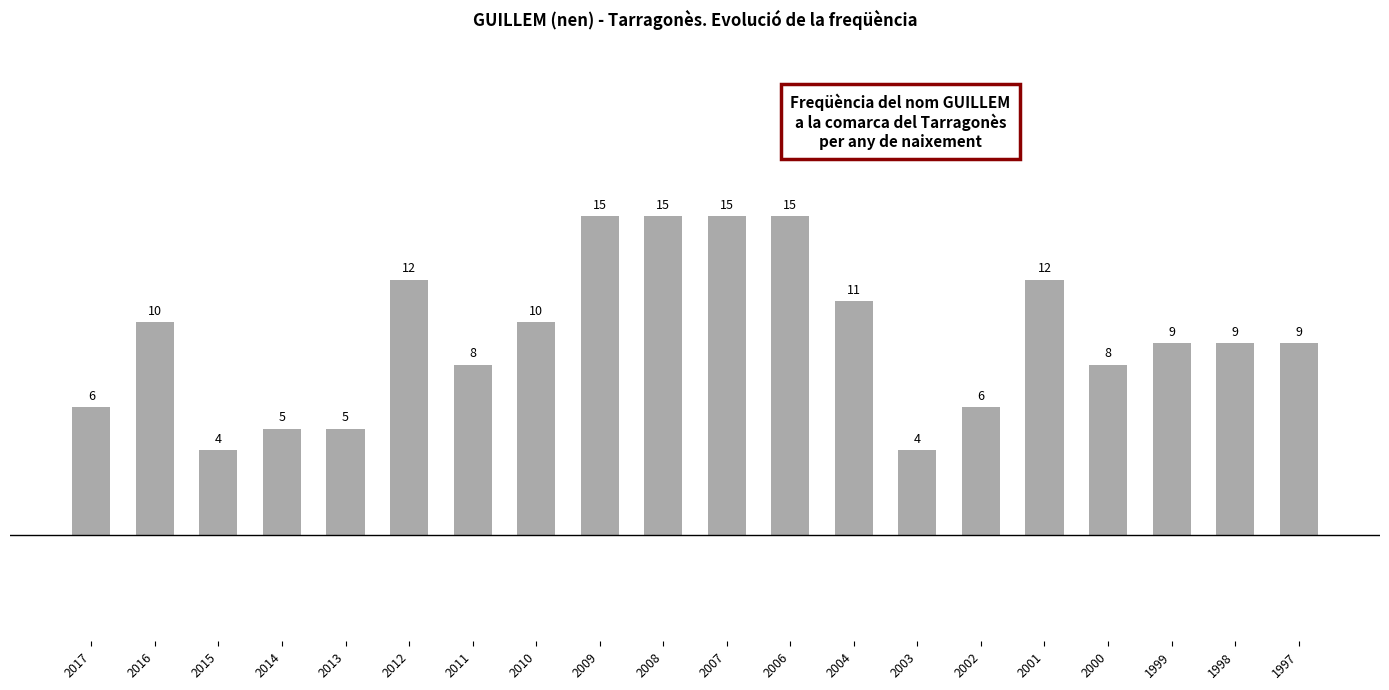

How many values are below 9?

8